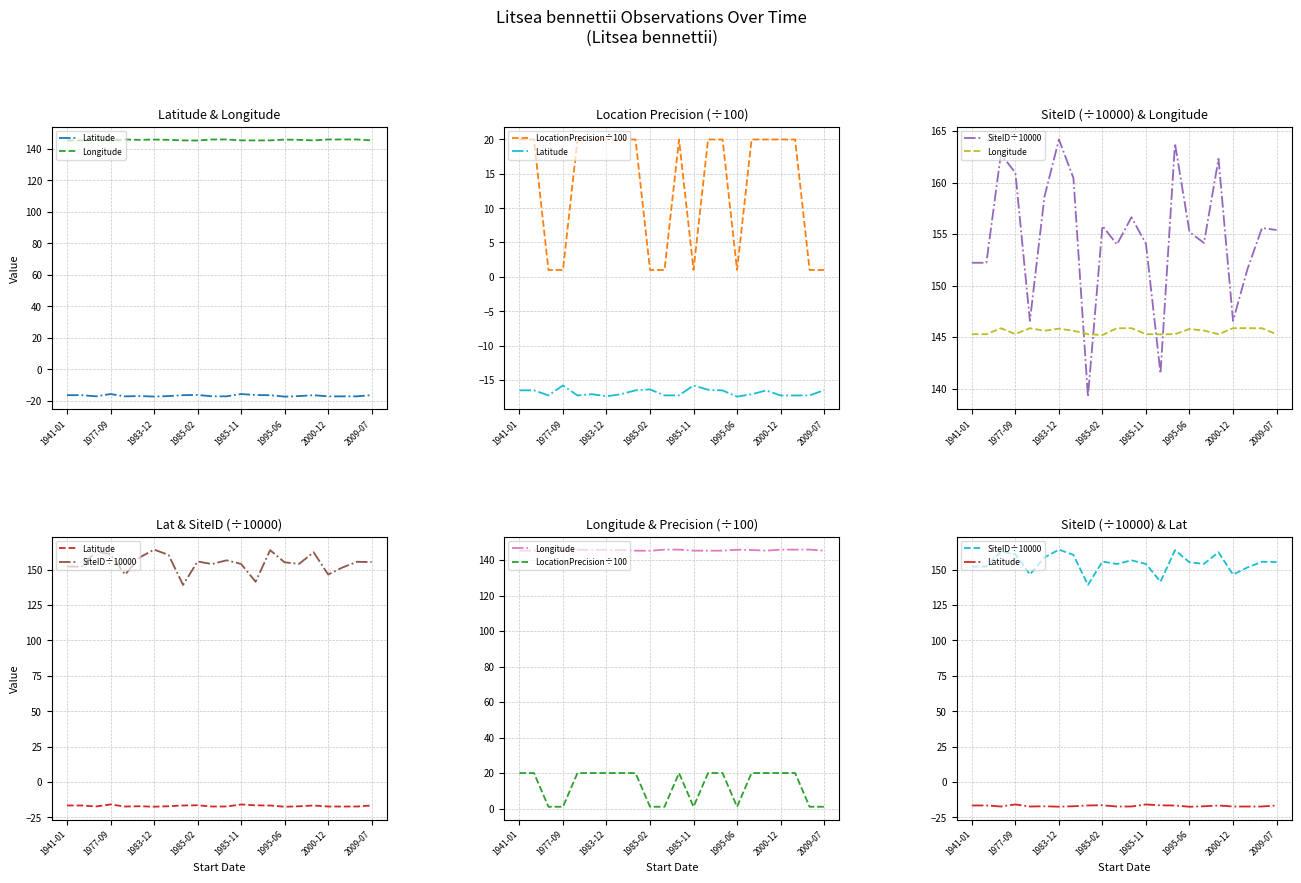

What is the greatest value displayed?

164.2